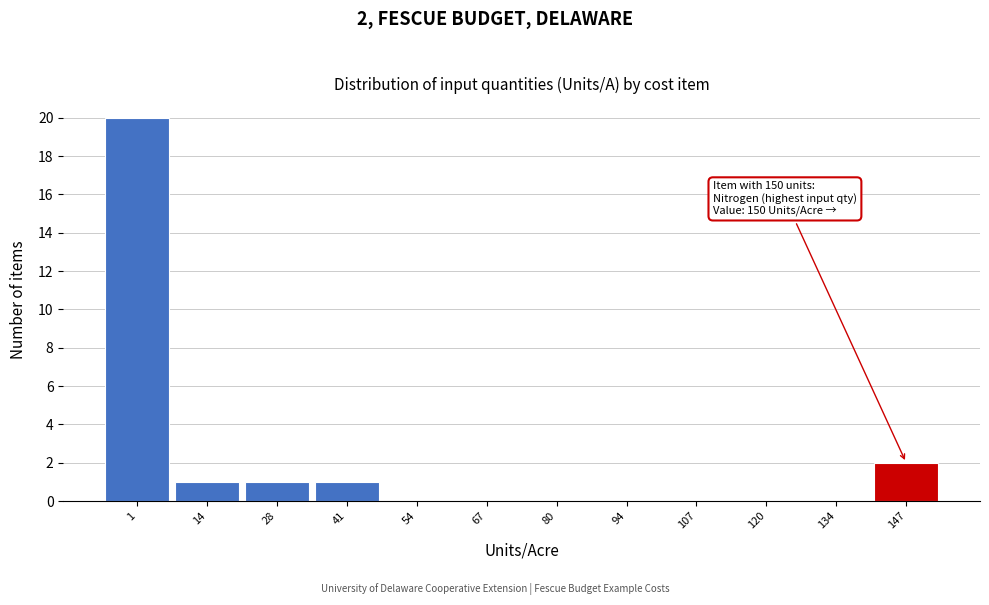

Reading left to right, list all the values displayed in this chart.

1=20	14=1	28=1	41=1	54=0	67=0	80=0	94=0	107=0	120=0	134=0	147=2